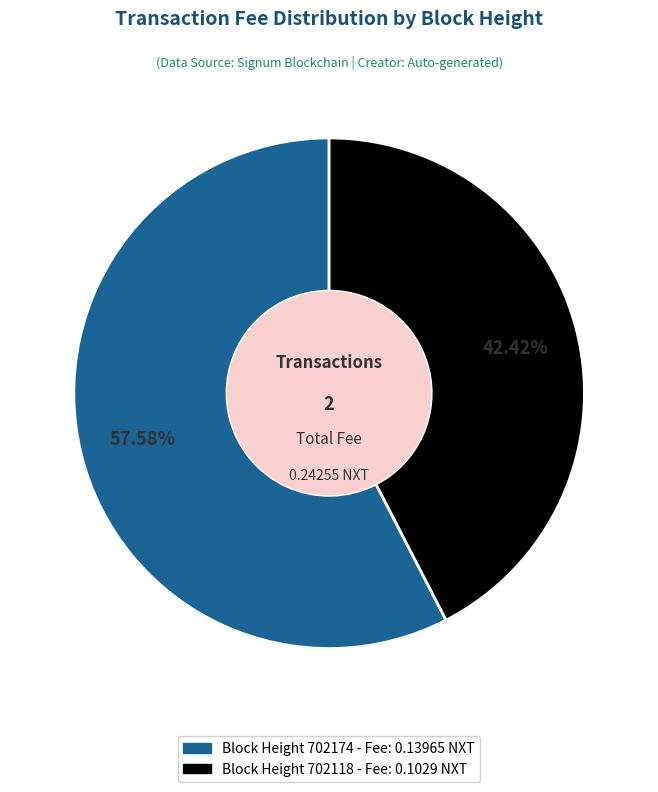

Is there any slice that represents more than half of the pie?

Yes